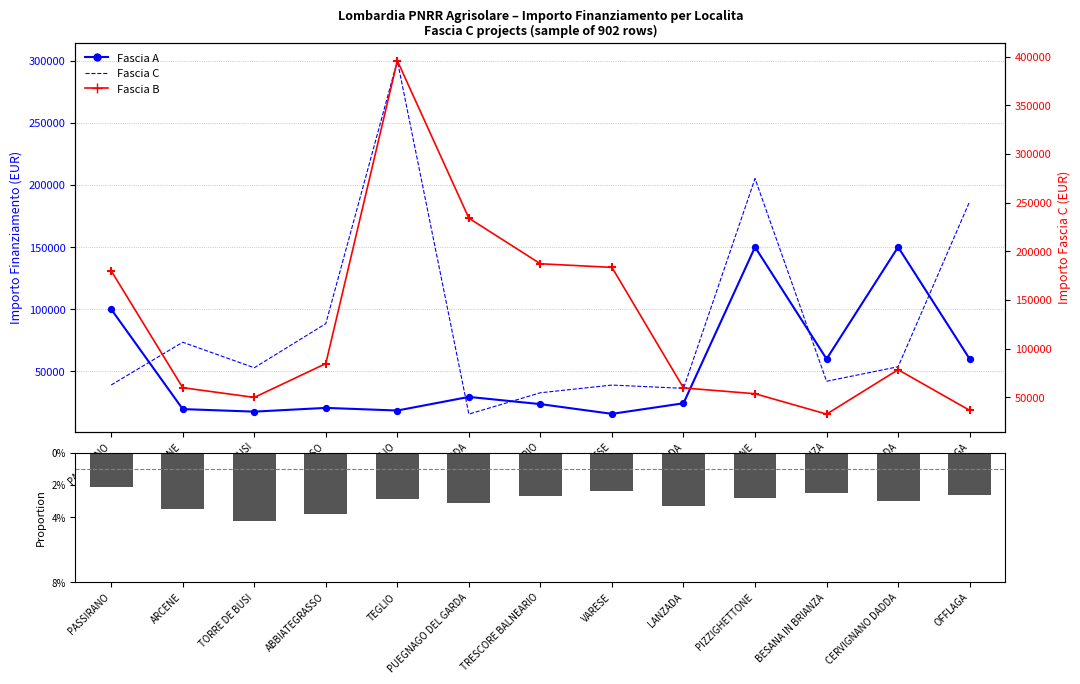

Which series reaches the maximum Y coordinate?

Fascia B